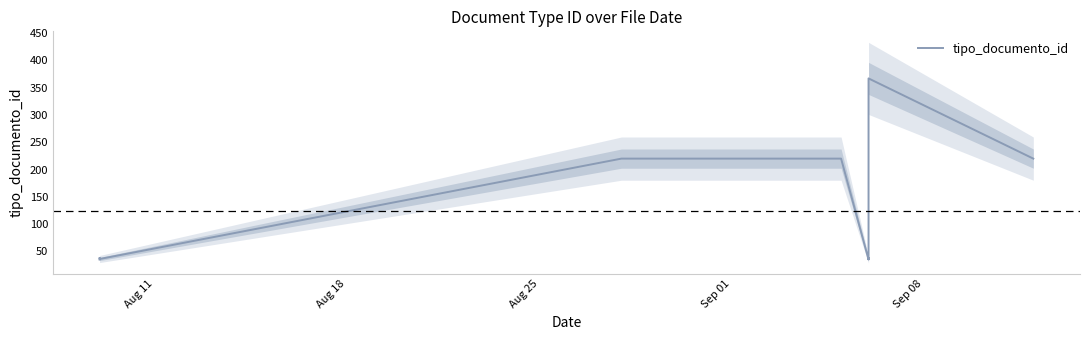

What is the approximate value at Sep 01?

220